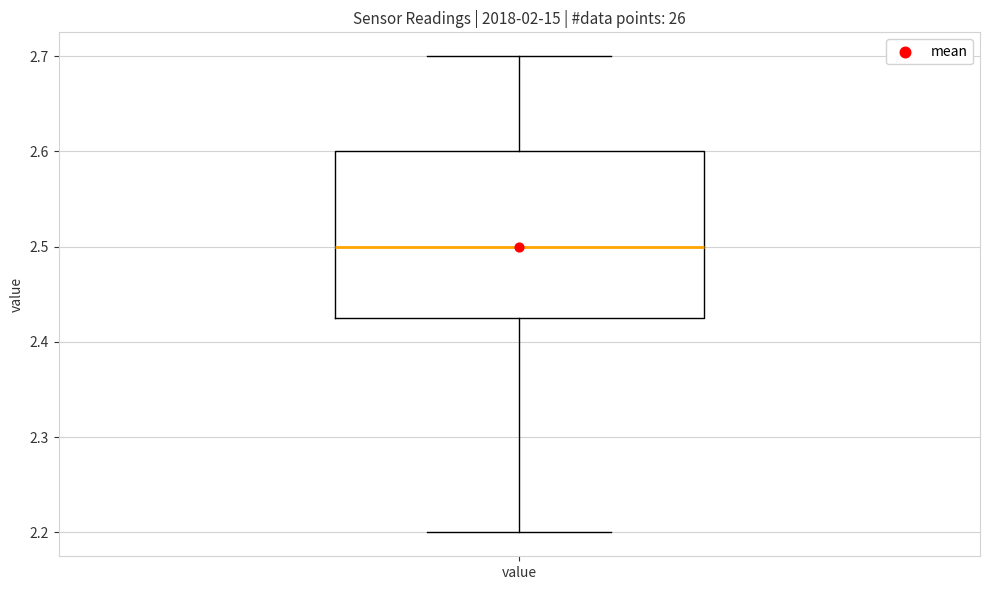

Transcribe this box plot: give where the median line is, the range the box spans, and where the two whiskers end, as read against the y-axis. The values are not printed on the chart, so give them approximately, as read against the axis.

median 2.50, box 2.43 to 2.60, whiskers 2.20 to 2.70